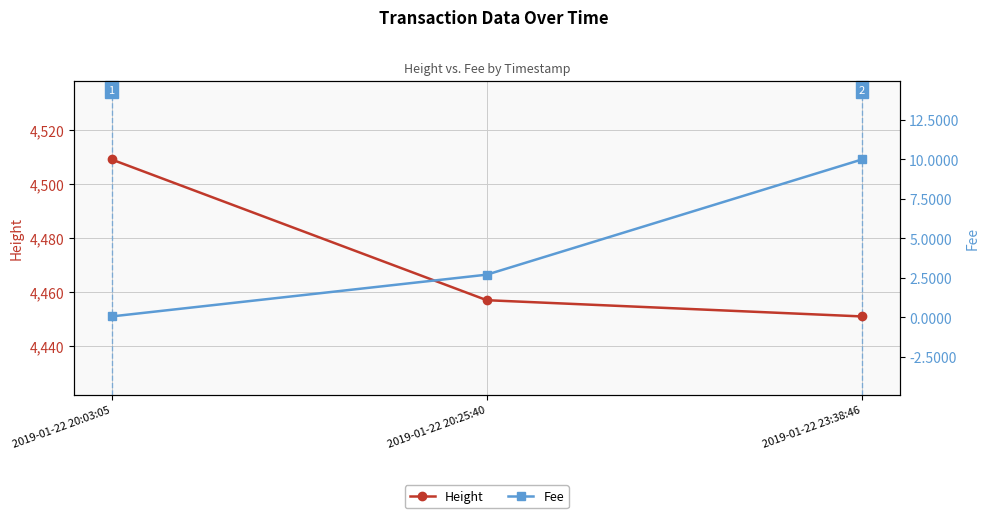

The value of Fee at 2019-01-22 20:03:05 is 0.0. True or false?

False